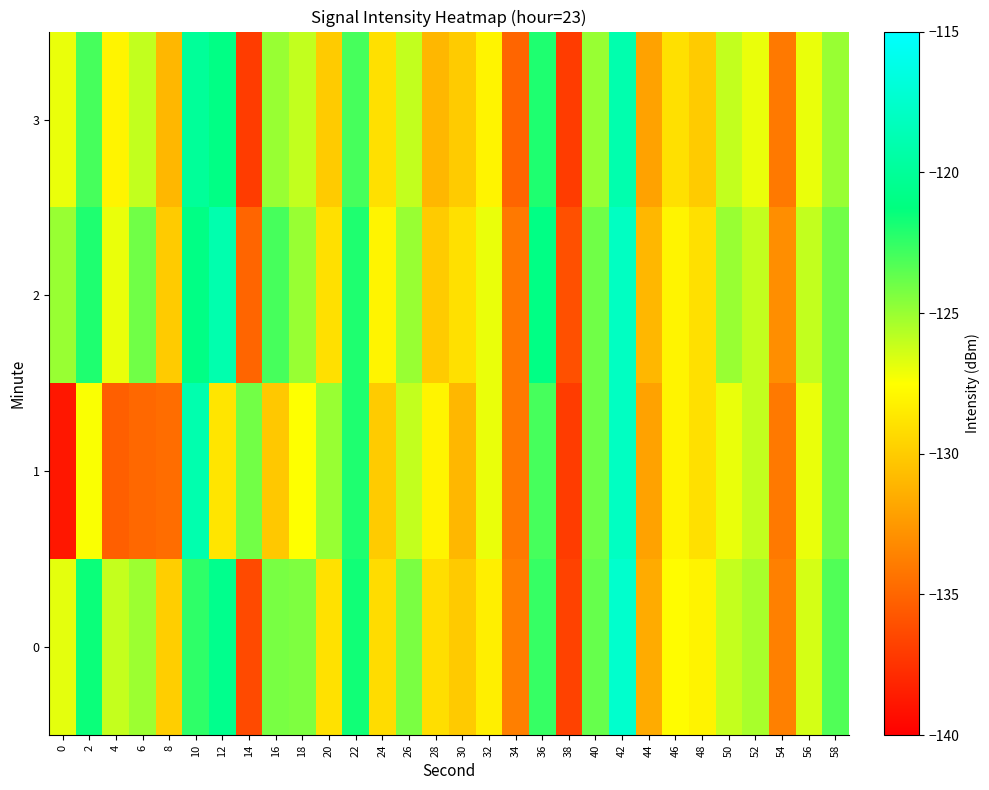

Between 4 and 6, which is larger?

6